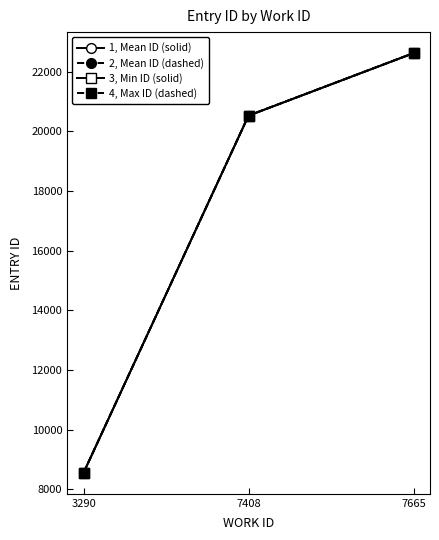

Is this an area chart (filled region under the line)?

No